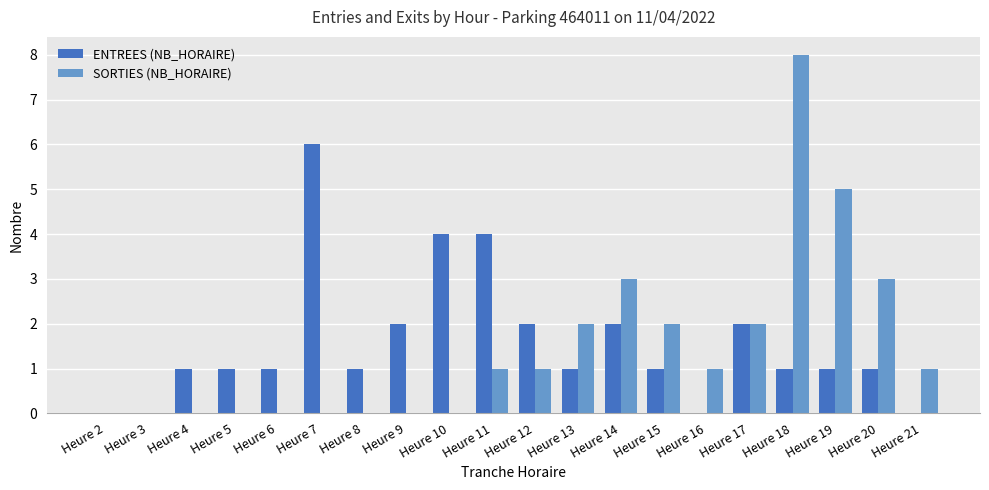

Which series changed the most between Heure 3 and Heure 15?

SORTIES (NB_HORAIRE)